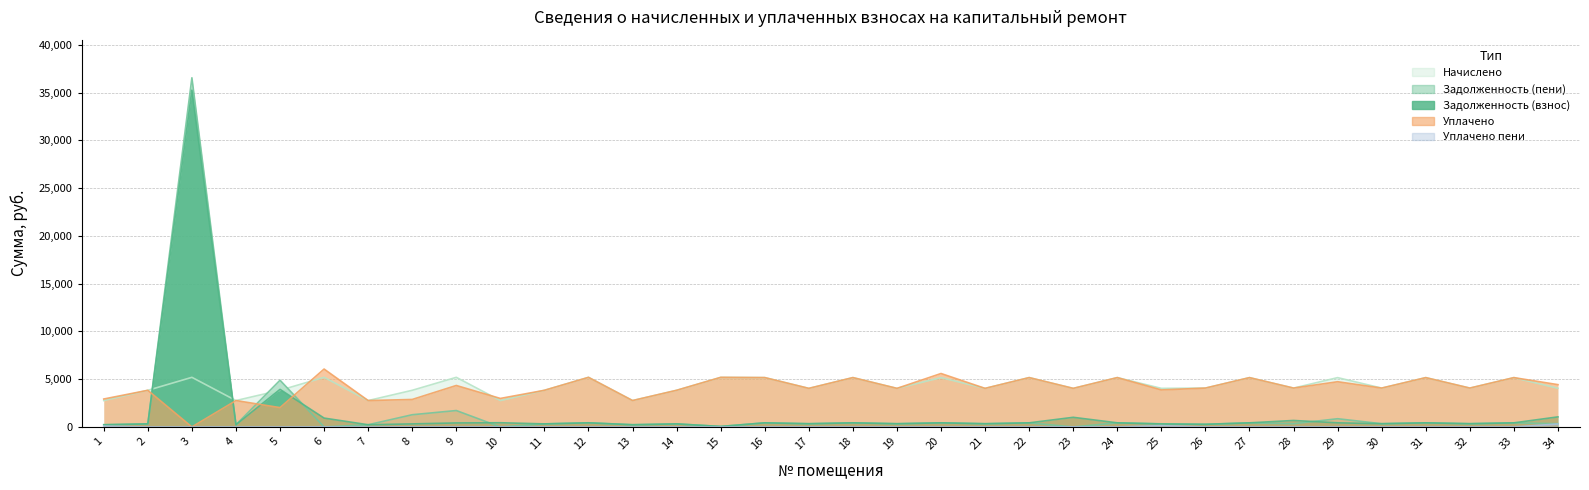

Between 2 and 18, which series saw the biggest shift?

начислено